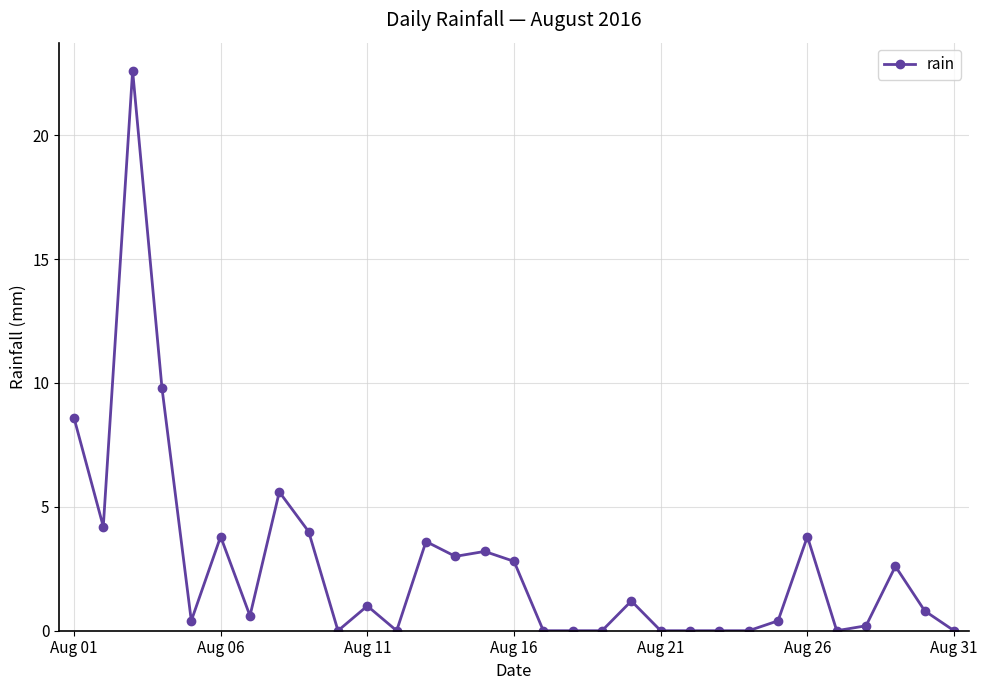

What is the value of the 2nd point from the left?

4.2